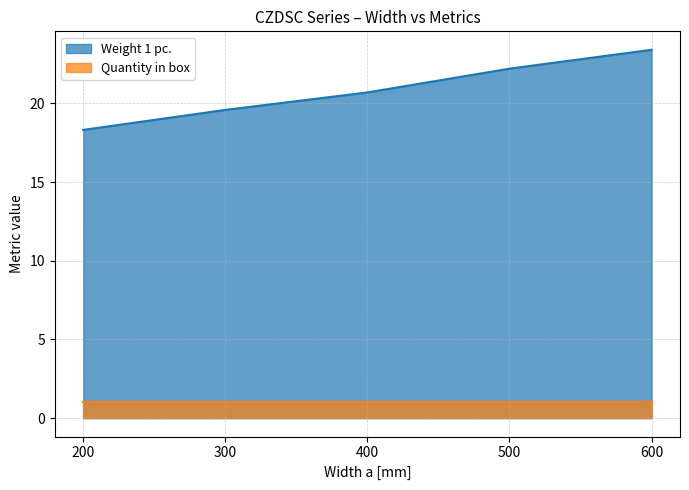

How many series are shown in this chart?

2